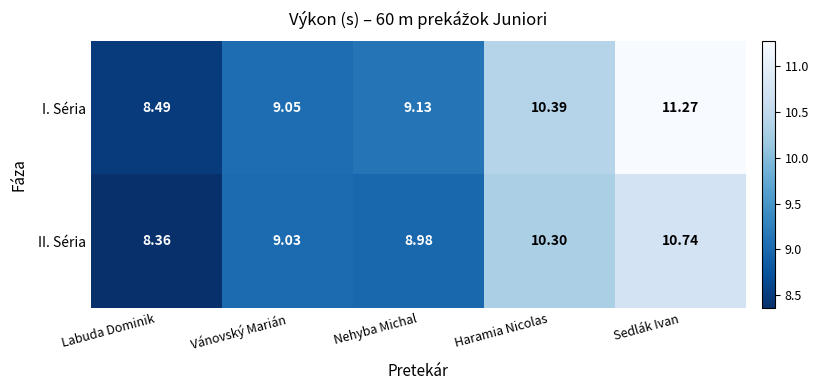

At which category is the sum across all series the highest?

Sedlák Ivan